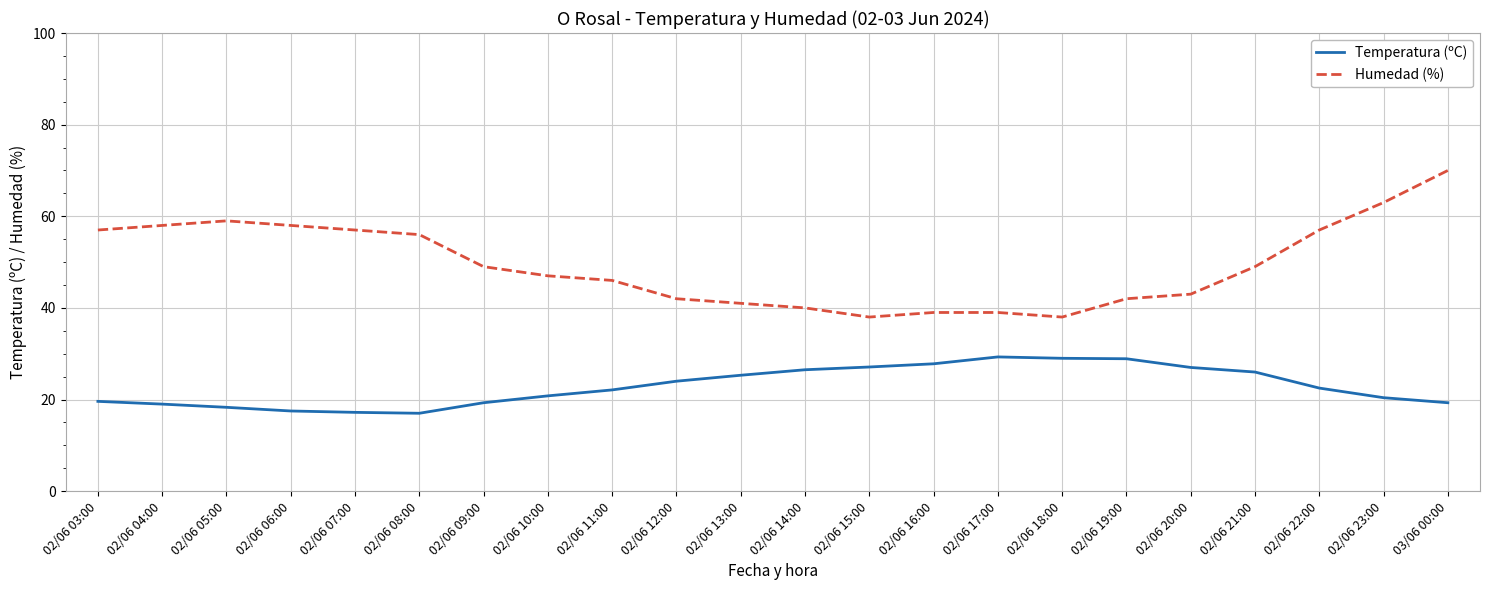

Which series has the largest total across all categories?

Humedad (%)